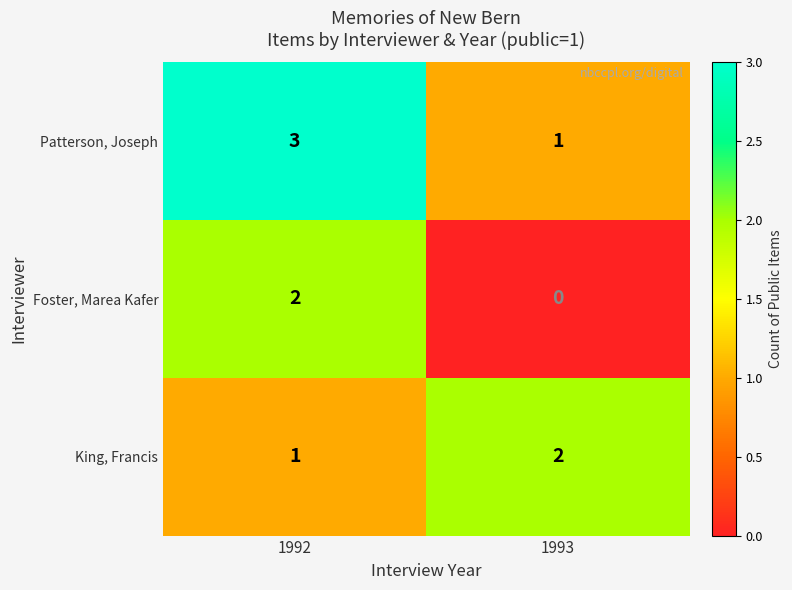

Where is King, Francis nearest to the value 1?

1992